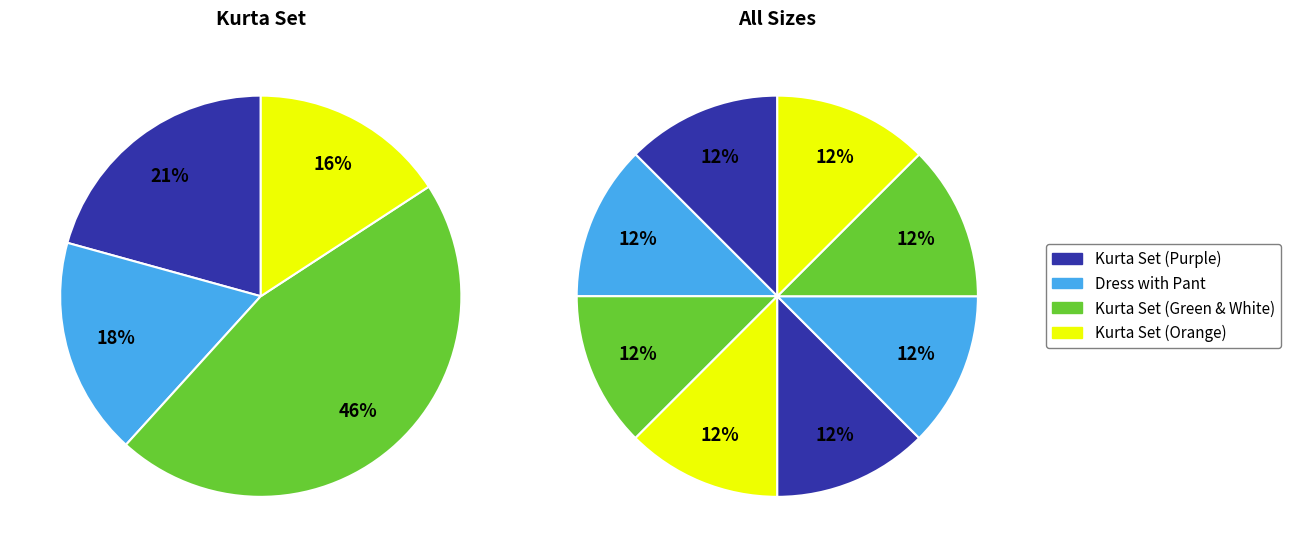

The L slice represents 25% of the pie. True or false?

False